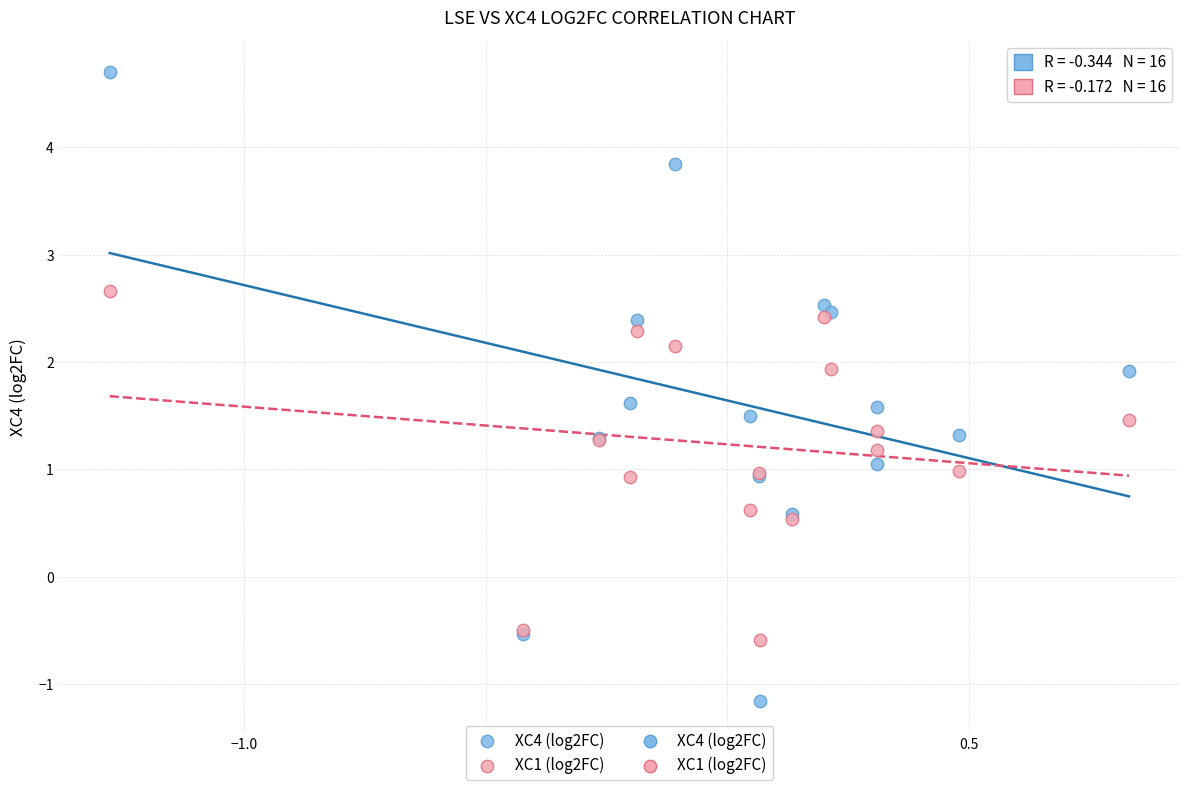

Which series contains the lowest Y value?

XC4 (log2FC)